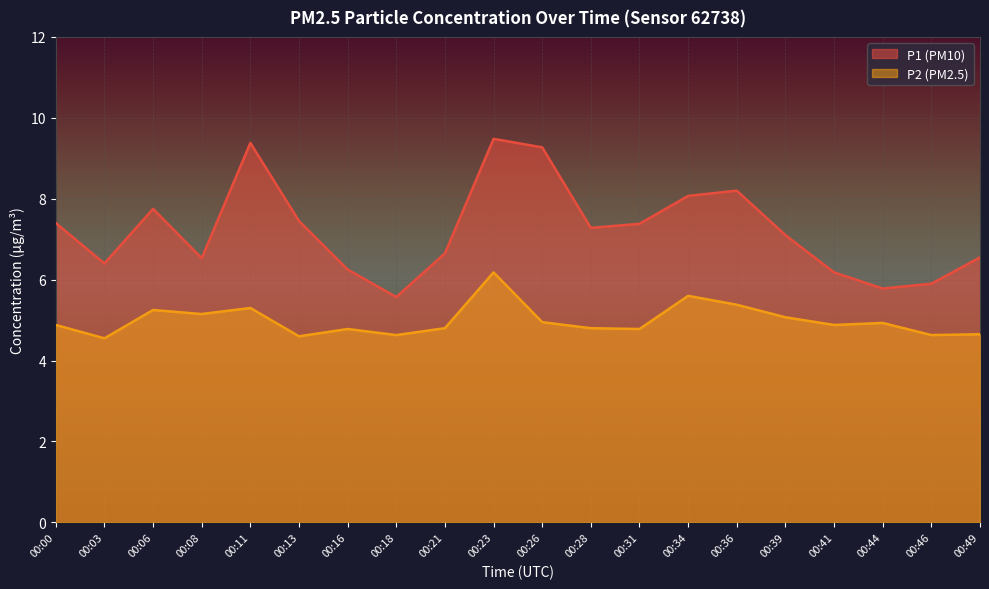

What is the value of the P2 point at the 15th from the left?

5.4